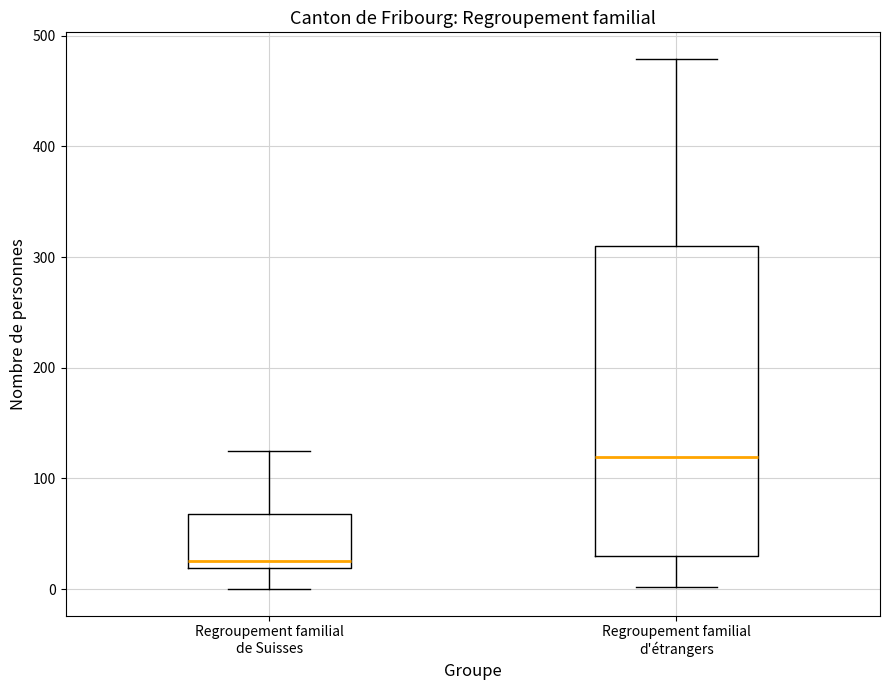

Reading left to right, transcribe this box plot: for each box, give where its median line is, the range the box spans, and where its two whiskers end, as read against the y-axis. The values are not printed on the chart, so give them approximately, as read against the axis.

Regroupement familial de Suisses: median 30, box 20 to 70, whiskers 0 to 130
Regroupement familial d'étrangers: median 120, box 30 to 310, whiskers 0 to 480